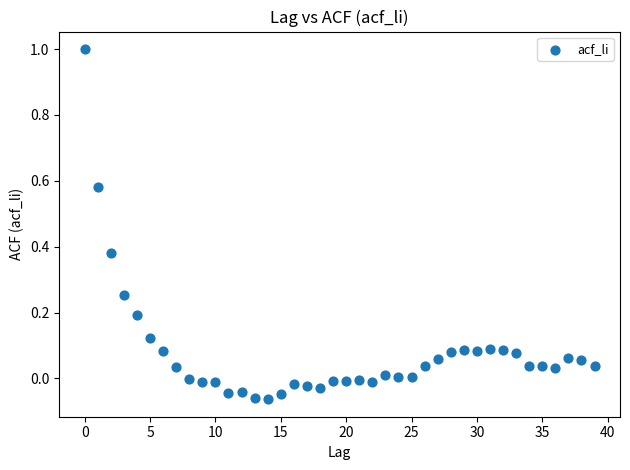

What is the range of Y values (max minus min)?

1.1